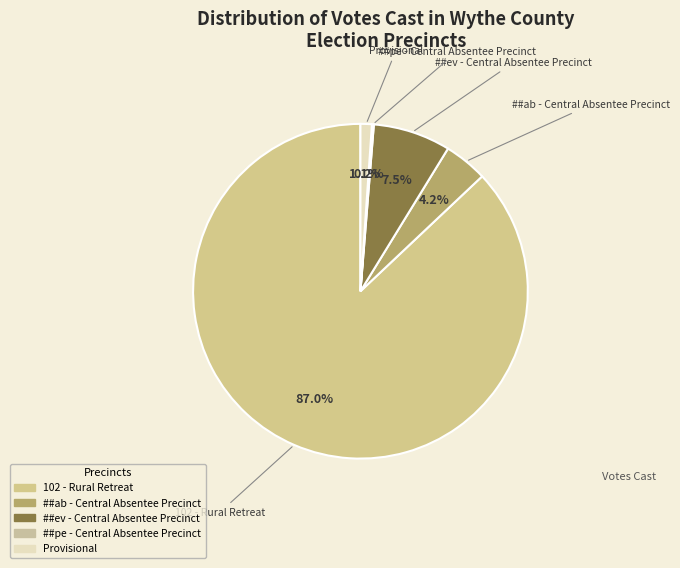

Which category has the biggest portion of the pie?

102 - Rural Retreat